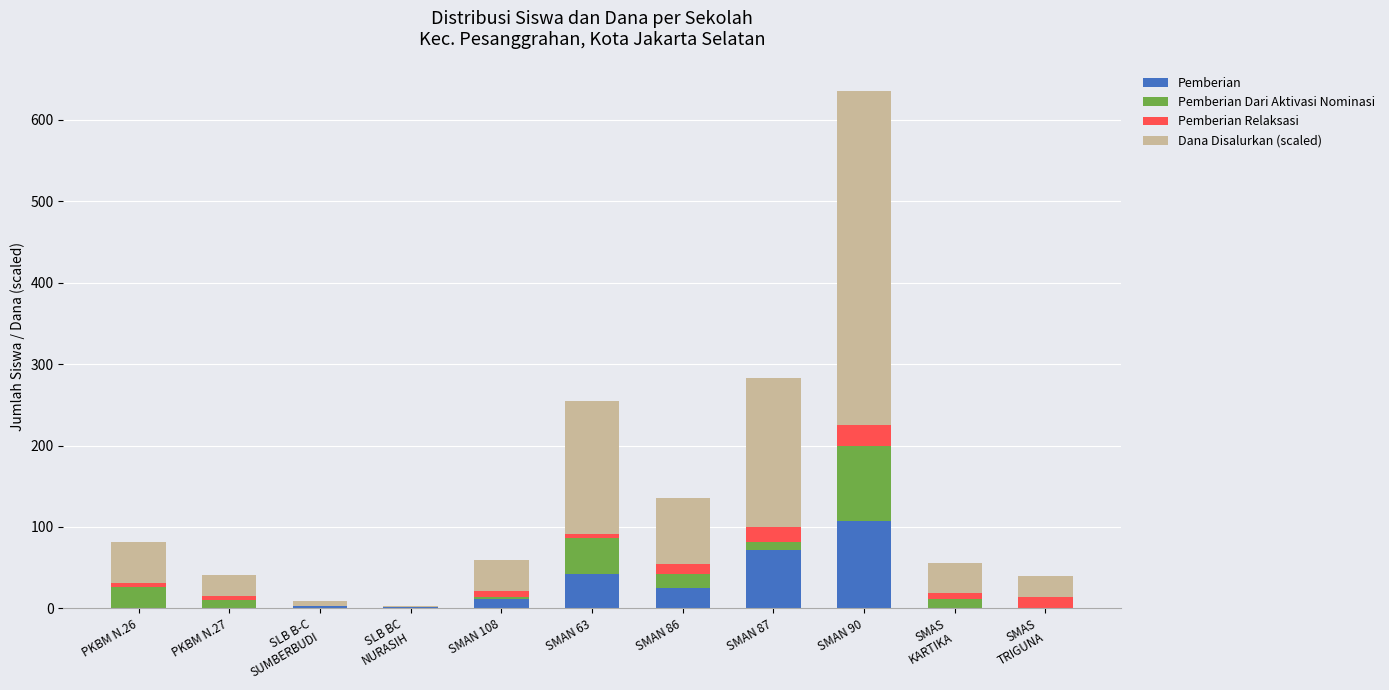

True or false: Pemberian has a value of 107 at SMAN 90.

True